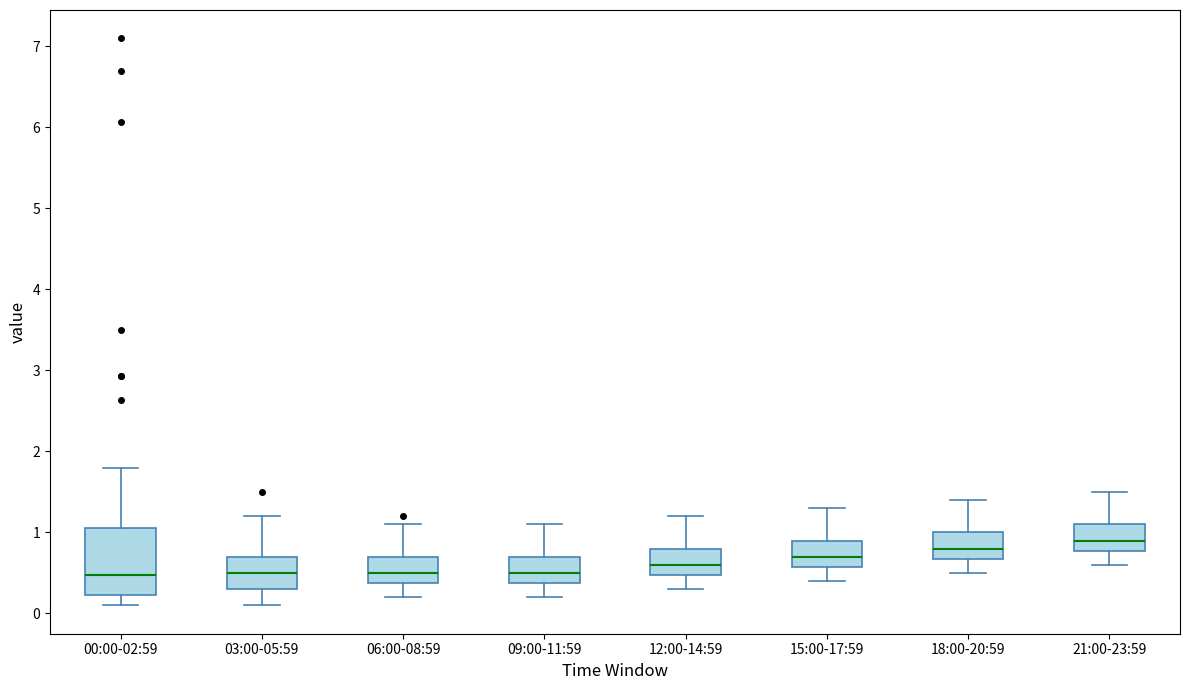

Comparing the boxes themselves (not the whiskers), which one is the tallest?

00:00-02:59